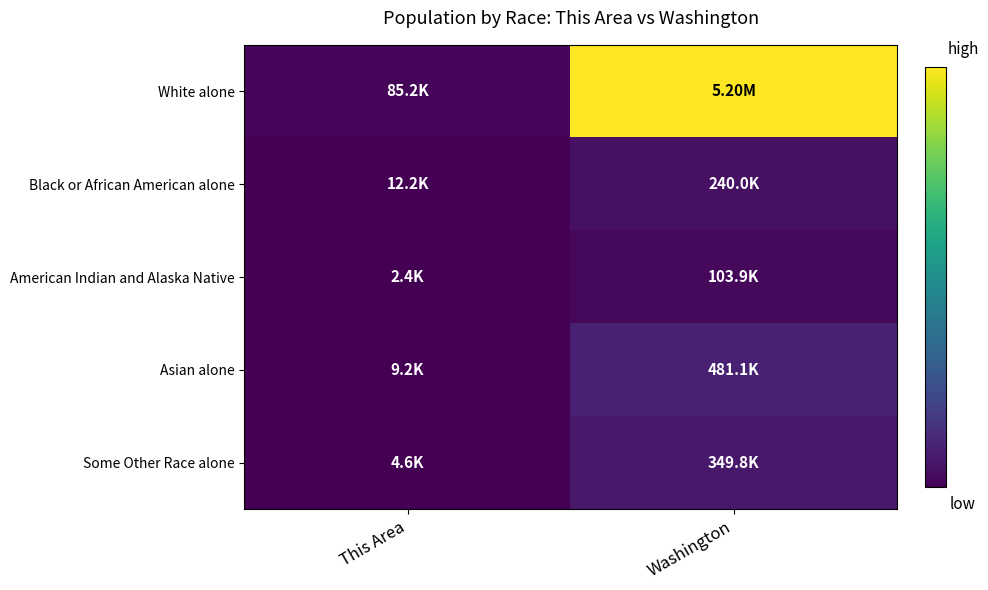

At which category is the sum across all series the highest?

Washington